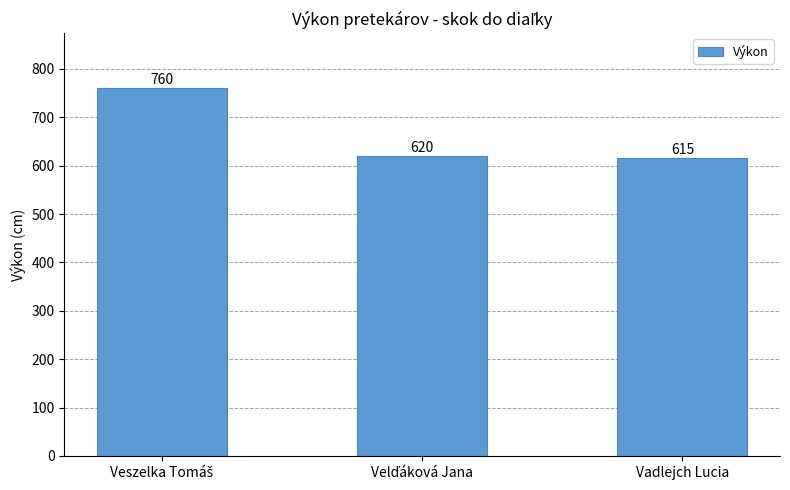

How many bars are there in total?

3